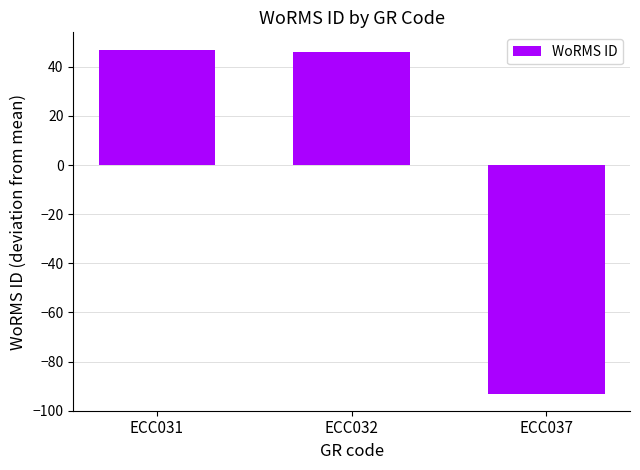

Reading left to right, transcribe all the data shown in this chart.

47	46	-93